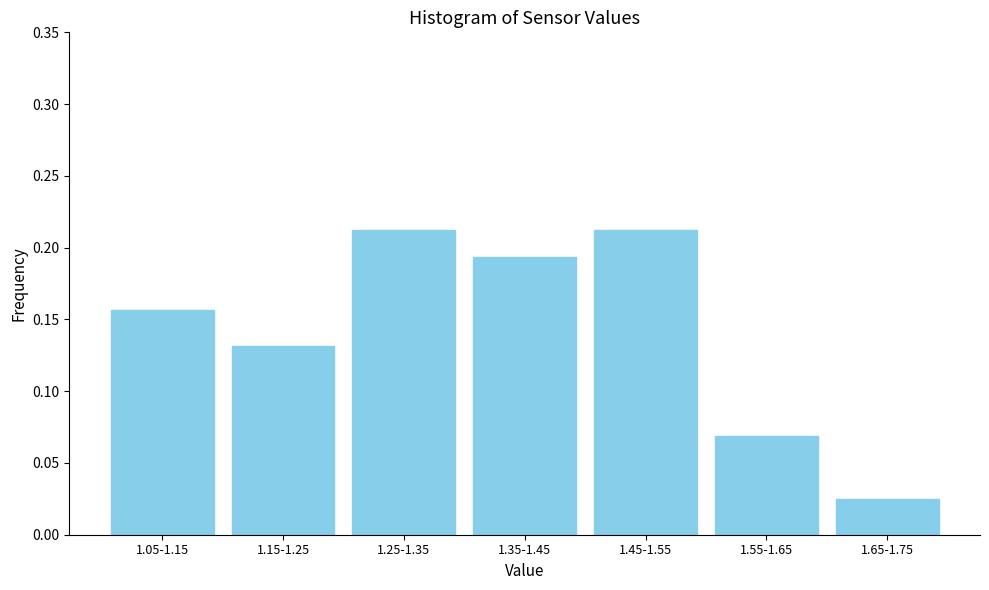

The chart shows a value of 0.3 at 1.35-1.45. True or false?

False